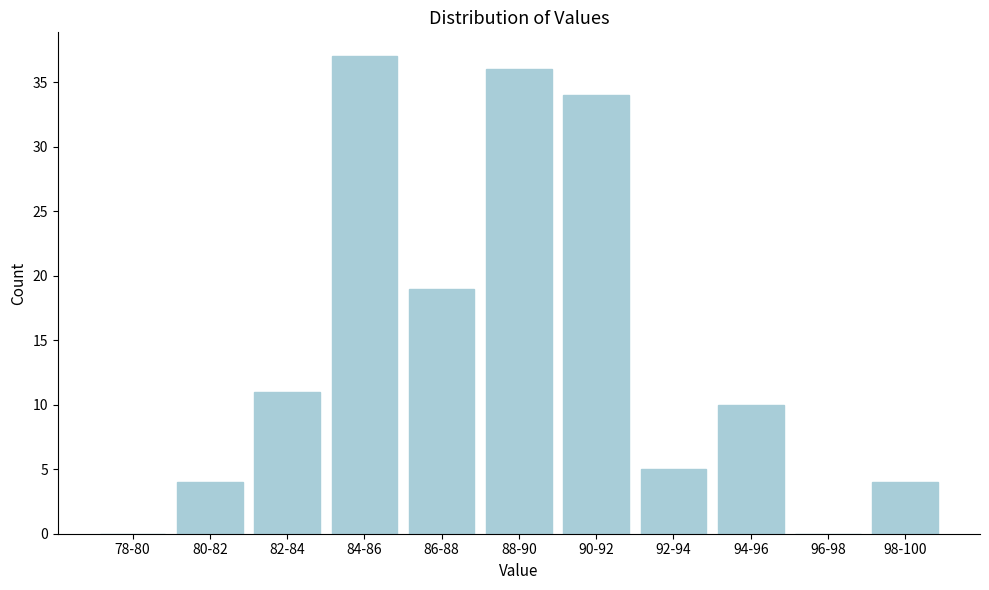

Reading right to left, transcribe all the data shown in this chart.

98-100=4	96-98=0	94-96=10	92-94=5	90-92=34	88-90=36	86-88=19	84-86=37	82-84=11	80-82=4	78-80=0